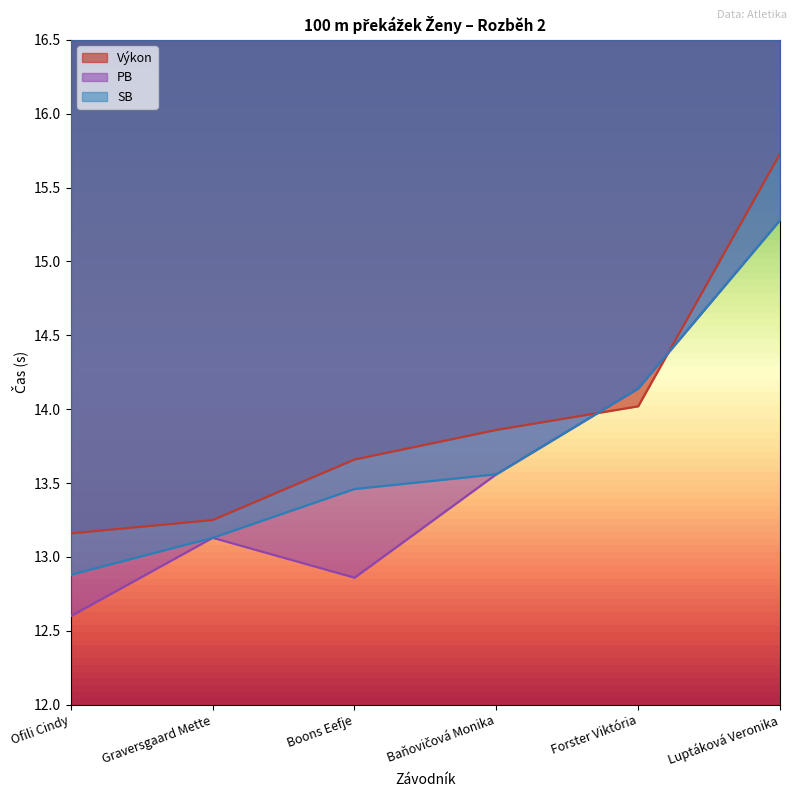

Reading right to left, transcribe all the data shown in this chart.

Výkon: Luptáková Veronika=15.7	Forster Viktória=14.0	Baňovičová Monika=13.9	Boons Eefje=13.7	Graversgaard Mette=13.2	Ofili Cindy=13.2
PB: Luptáková Veronika=15.3	Forster Viktória=14.1	Baňovičová Monika=13.6	Boons Eefje=12.9	Graversgaard Mette=13.1	Ofili Cindy=12.6
SB: Luptáková Veronika=15.3	Forster Viktória=14.1	Baňovičová Monika=13.6	Boons Eefje=13.5	Graversgaard Mette=13.1	Ofili Cindy=12.9